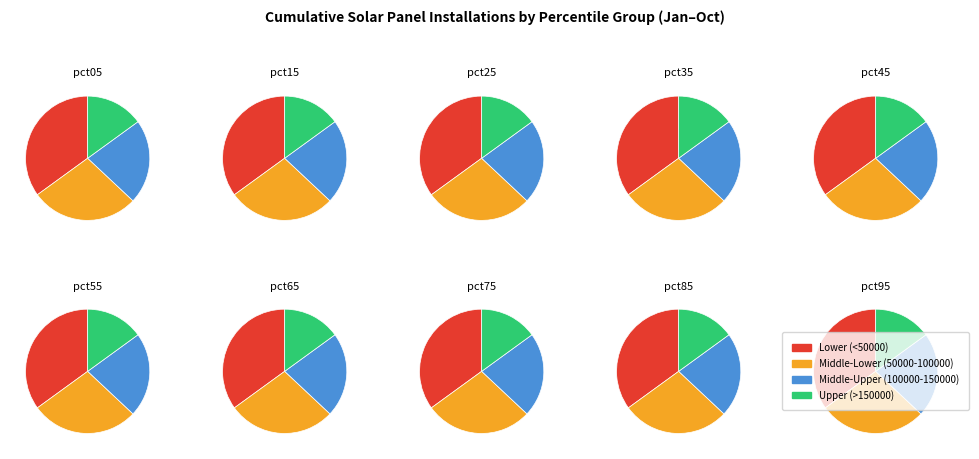

True or false: pct15 accounts for 28% of the total.

False